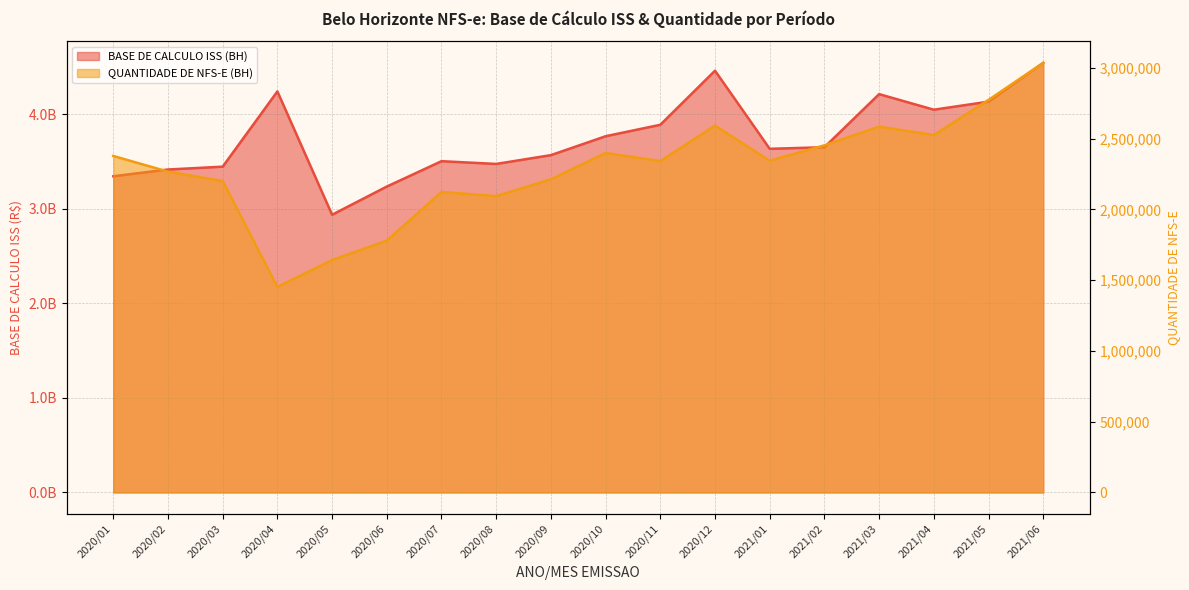

Reading left to right, transcribe all the data shown in this chart.

BASE DE CALCULO ISS (BH): 2020/01=3343881964	2020/02=3415259584	2020/03=3445381476	2020/04=4241112820	2020/05=2937025139	2020/06=3234918806	2020/07=3503337423	2020/08=3474254132	2020/09=3567301204	2020/10=3767190850	2020/11=3888325606	2020/12=4460293486	2021/01=3634237711	2021/02=3650960612	2021/03=4212465168	2021/04=4047761240	2021/05=4132963382	2021/06=4543028899
QUANTIDADE DE NFS-E (BH): 2020/01=2378052	2020/02=2267573	2020/03=2200779	2020/04=1452318	2020/05=1642775	2020/06=1779781	2020/07=2123834	2020/08=2094240	2020/09=2213254	2020/10=2399279	2020/11=2341899	2020/12=2592634	2021/01=2344510	2021/02=2453271	2021/03=2585181	2021/04=2525737	2021/05=2774280	2021/06=3035906